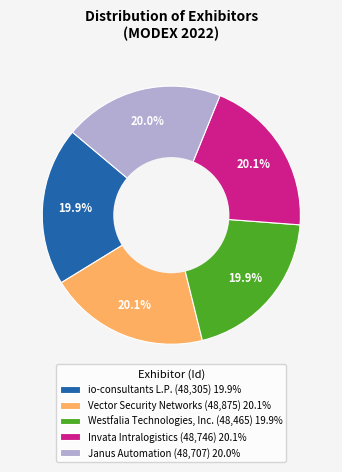

What percentage is the Westfalia Technologies, Inc. slice, to the nearest percent?

20%